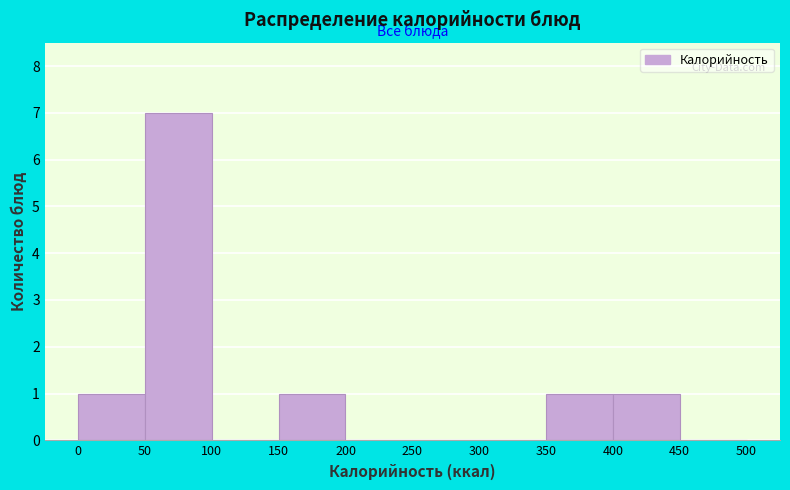

Which range on the x-axis has the tallest bar?

50 to 100